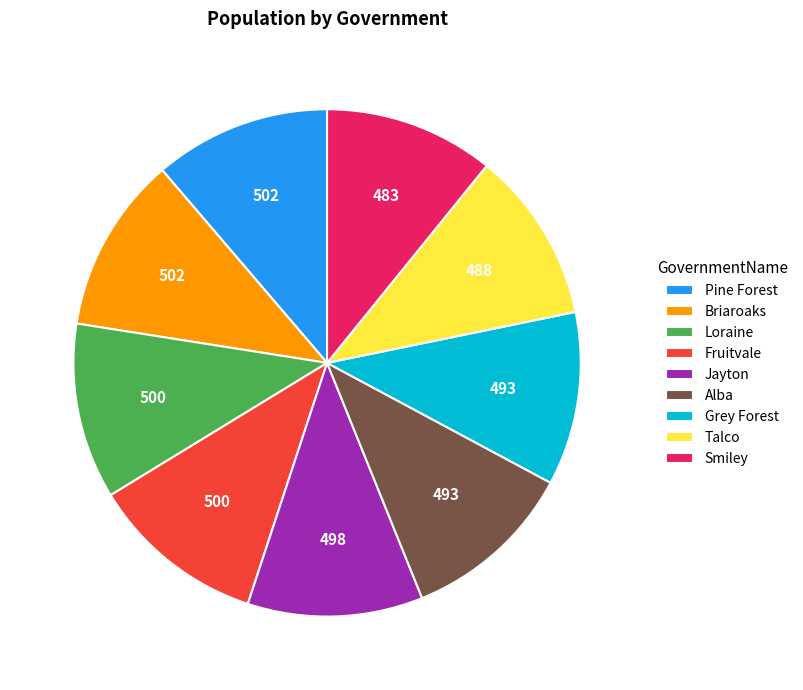

Approximately how many times larger is the value at Grey Forest compared to Pine Forest?

1.0